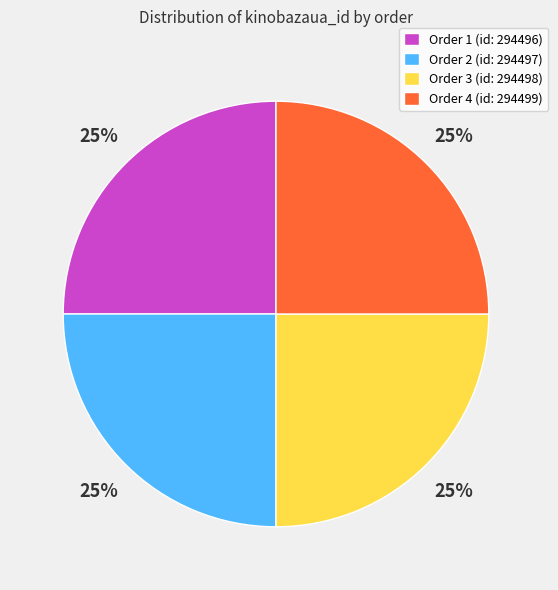

Count the number of slices in the pie.

4